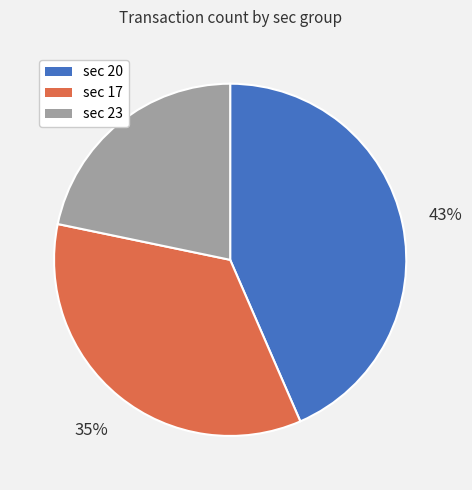

Which slice is the smallest?

sec 23